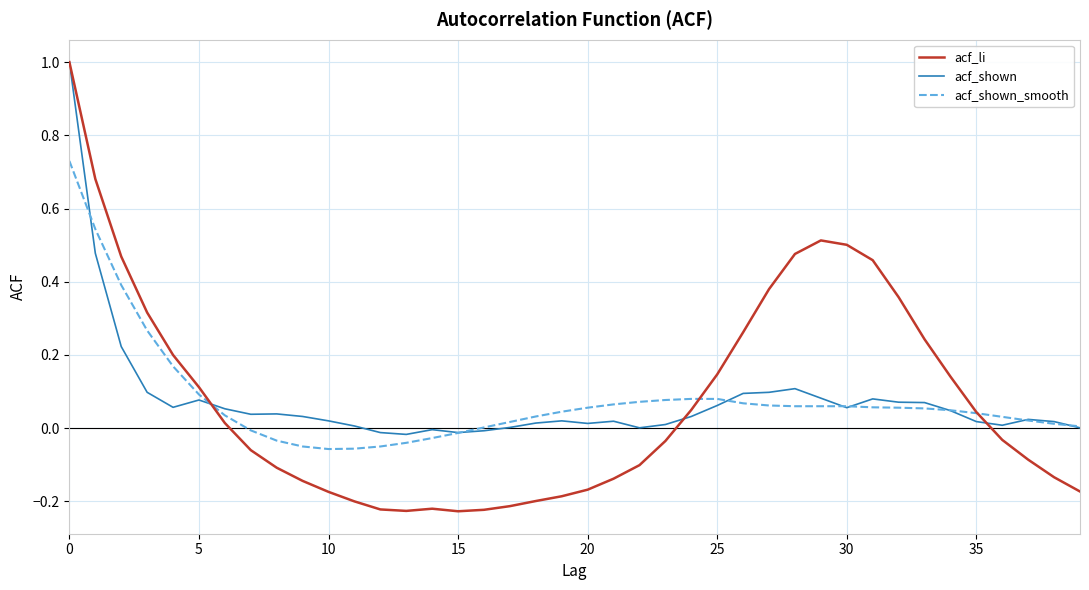

What is the difference between the maximum and minimum values in the acf_li series?

1.2